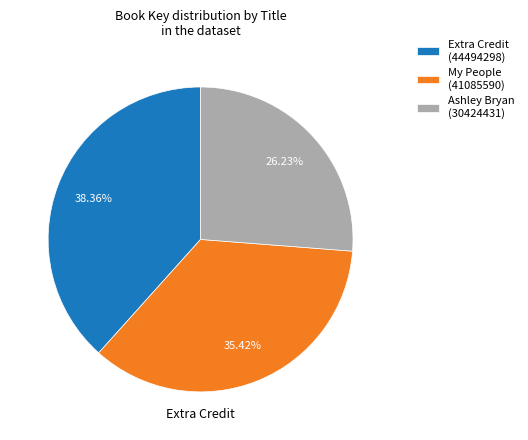

Is there a majority slice in this chart?

No